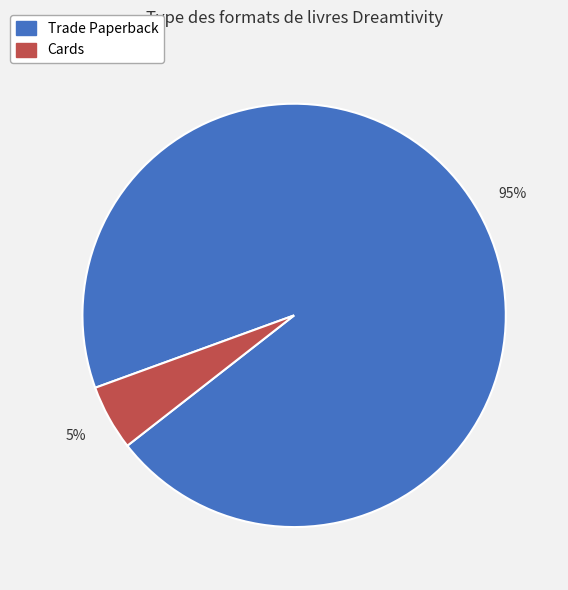

Is it true that Cards is 1% of the pie?

False